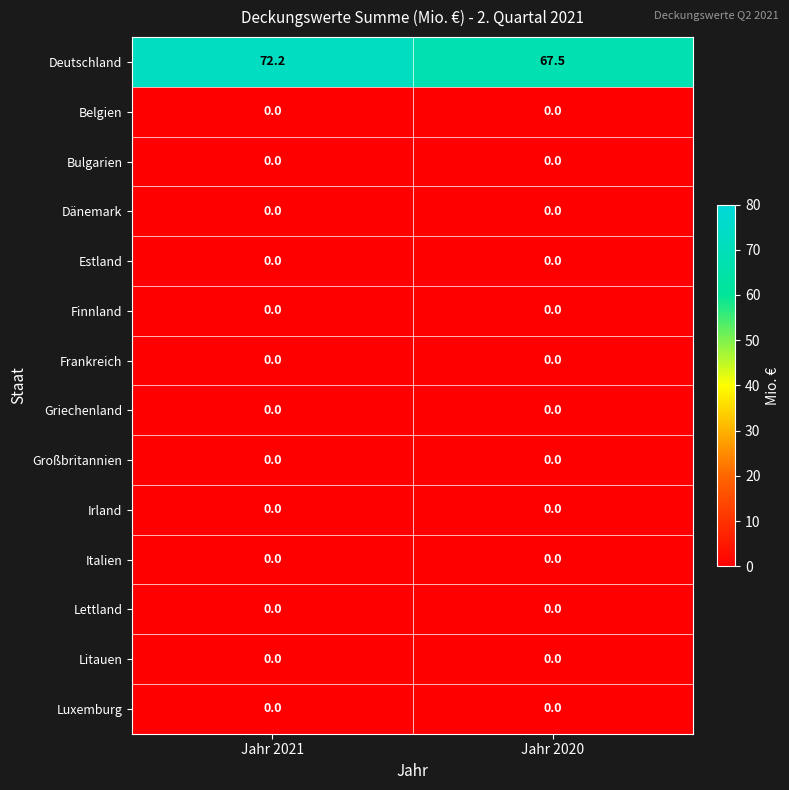

Which series has the largest total across all categories?

Deutschland